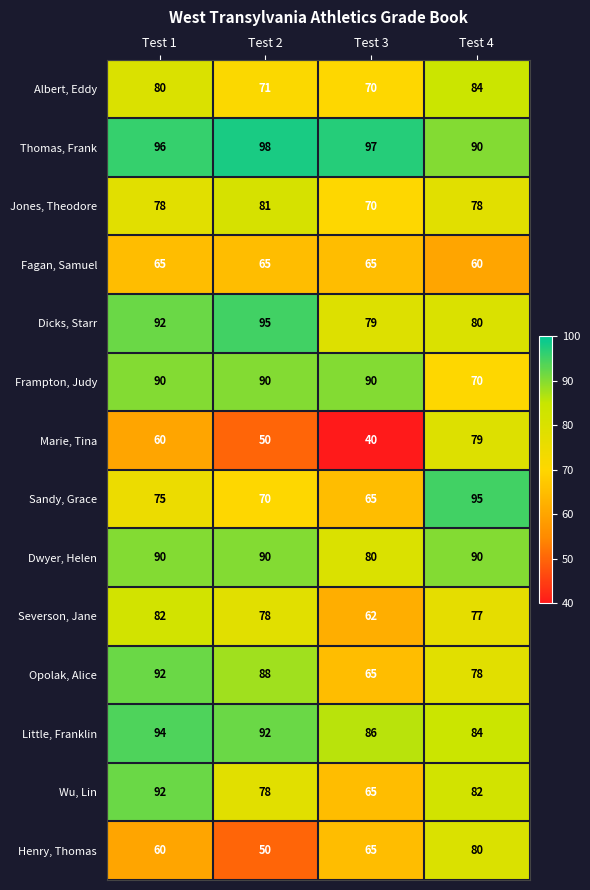

Count the Thomas, Frank values in the range 96 to 98.

3